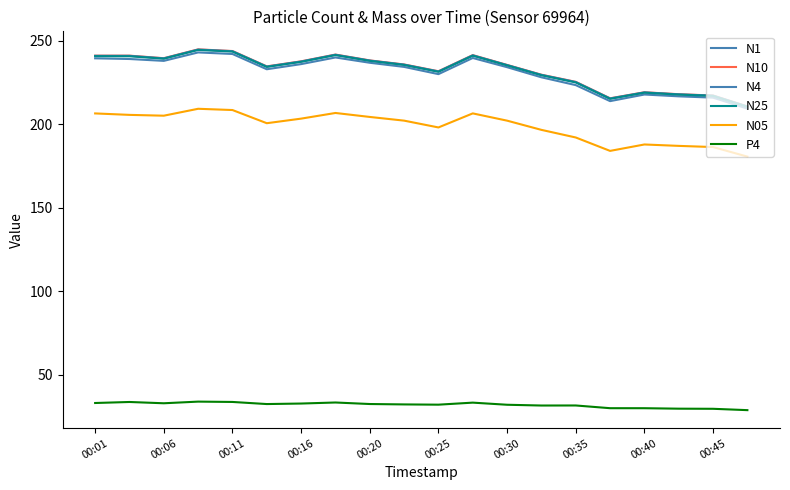

Reading left to right, transcribe all the data shown in this chart.

N1: 239.5	239.1	238.0	243.1	242.1	233.0	236.1	240.0	236.9	234.4	230.1	239.7	234.2	228.2	223.5	213.9	217.8	216.8	216.0	209.4
N10: 241.1	241.1	239.6	244.9	243.9	234.7	237.7	241.8	238.3	235.8	231.8	241.4	235.6	229.7	225.4	215.6	219.2	218.0	217.3	210.7
N4: 241.0	241.0	239.5	244.8	243.8	234.6	237.6	241.7	238.2	235.8	231.7	241.3	235.5	229.6	225.3	215.5	219.1	218.0	217.2	210.7
N25: 240.8	240.8	239.3	244.6	243.6	234.4	237.4	241.5	238.0	235.6	231.5	241.1	235.3	229.4	225.1	215.3	219.0	217.8	217.0	210.5
N05: 206.5	205.7	205.2	209.3	208.6	200.7	203.4	206.8	204.4	202.2	198.1	206.6	202.2	196.7	192.1	184.1	187.9	187.1	186.4	180.7
P4: 33.1	33.7	32.9	33.9	33.7	32.5	32.8	33.4	32.5	32.2	32.1	33.3	32.0	31.6	31.6	30.0	30.0	29.7	29.6	28.8